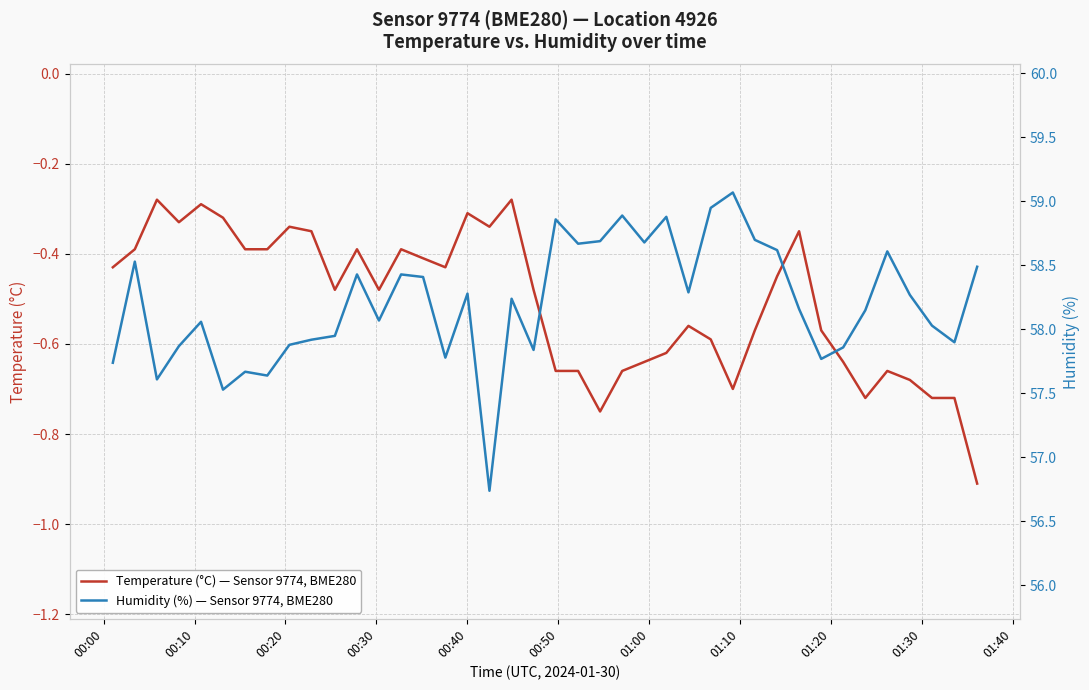

Which series has the largest total across all categories?

Humidity (%) — Sensor 9774, BME280